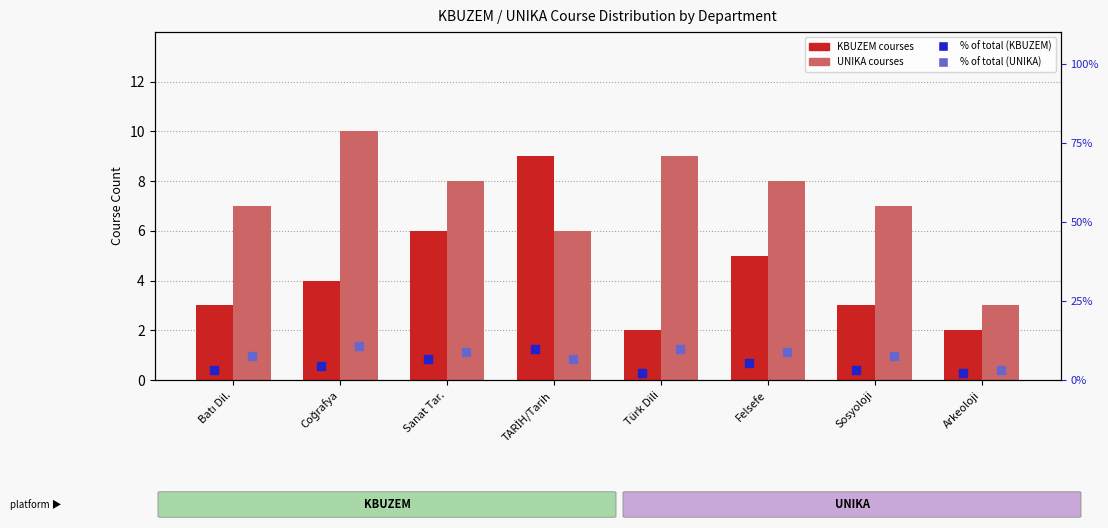

Which series contains the highest Y value?

UNIKA %